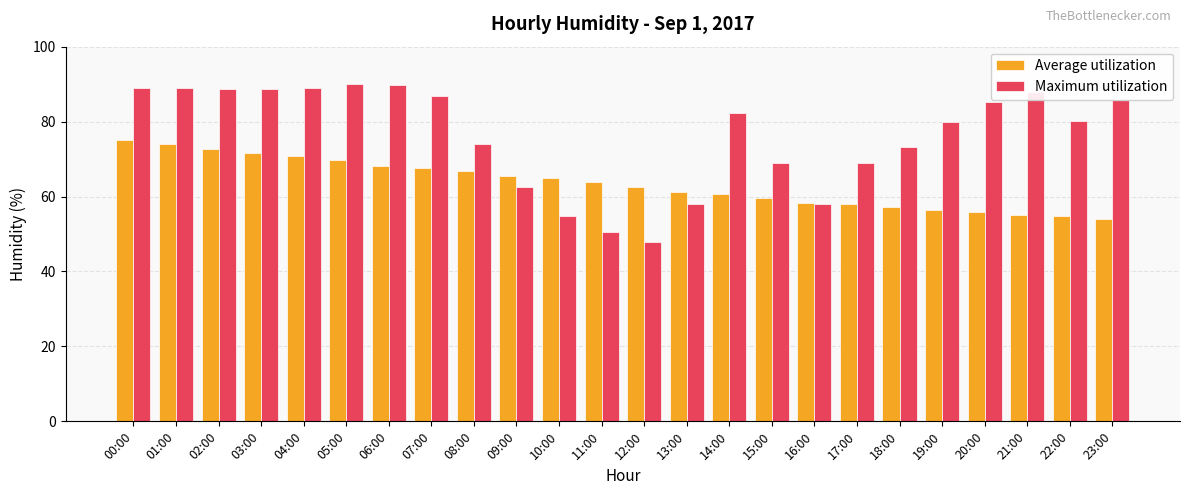

What is the total value across all series at 23:00?

139.6